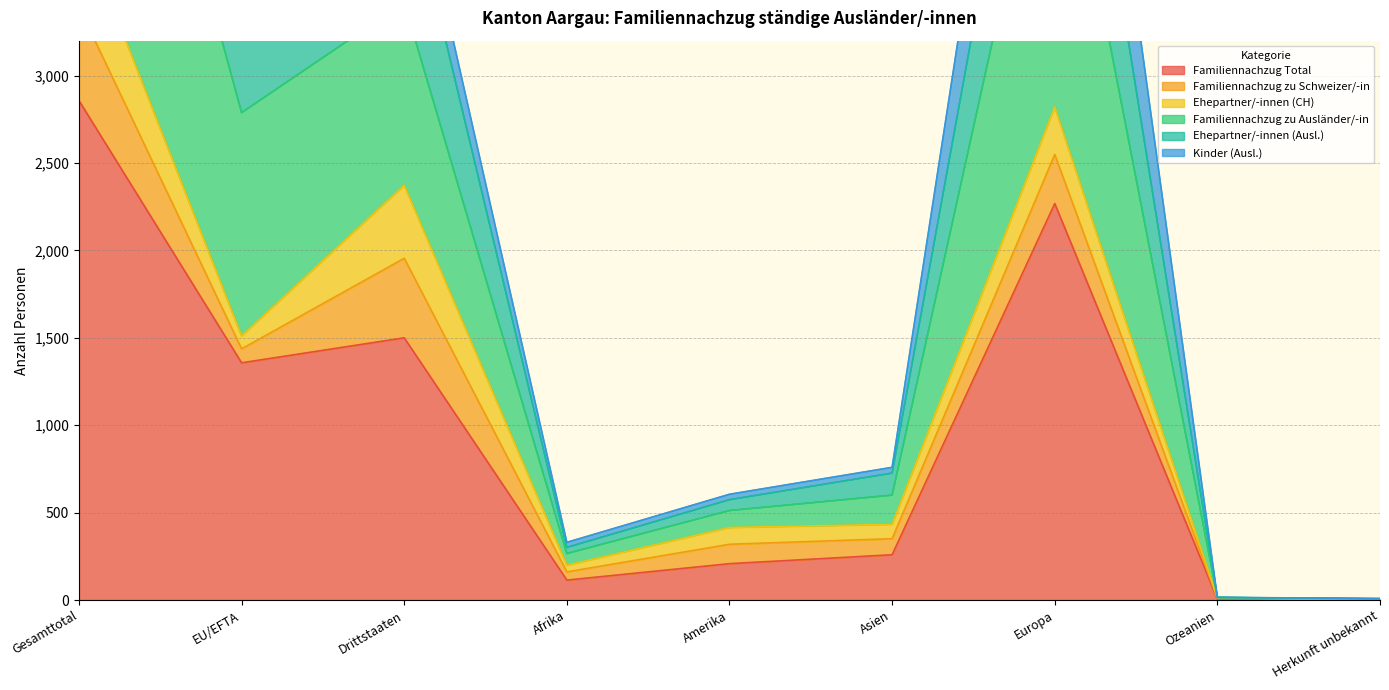

The Familiennachzug Total series shows 895 at Drittstaaten. True or false?

False